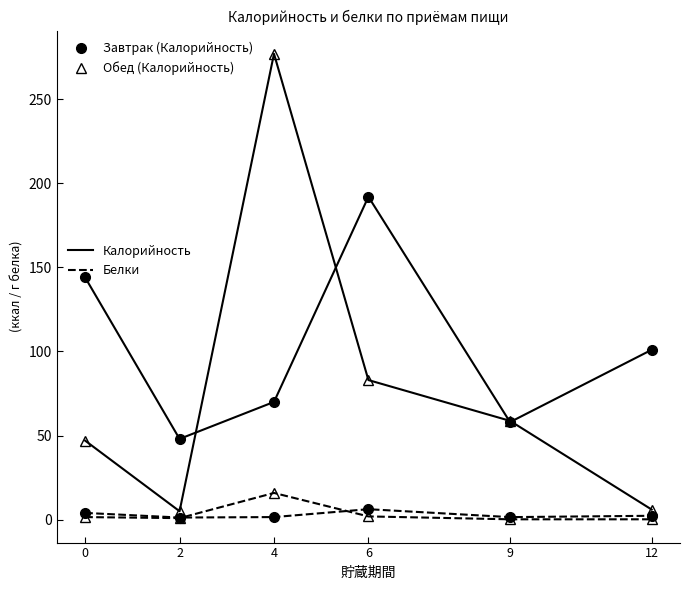

What is the greatest value displayed?

277.0